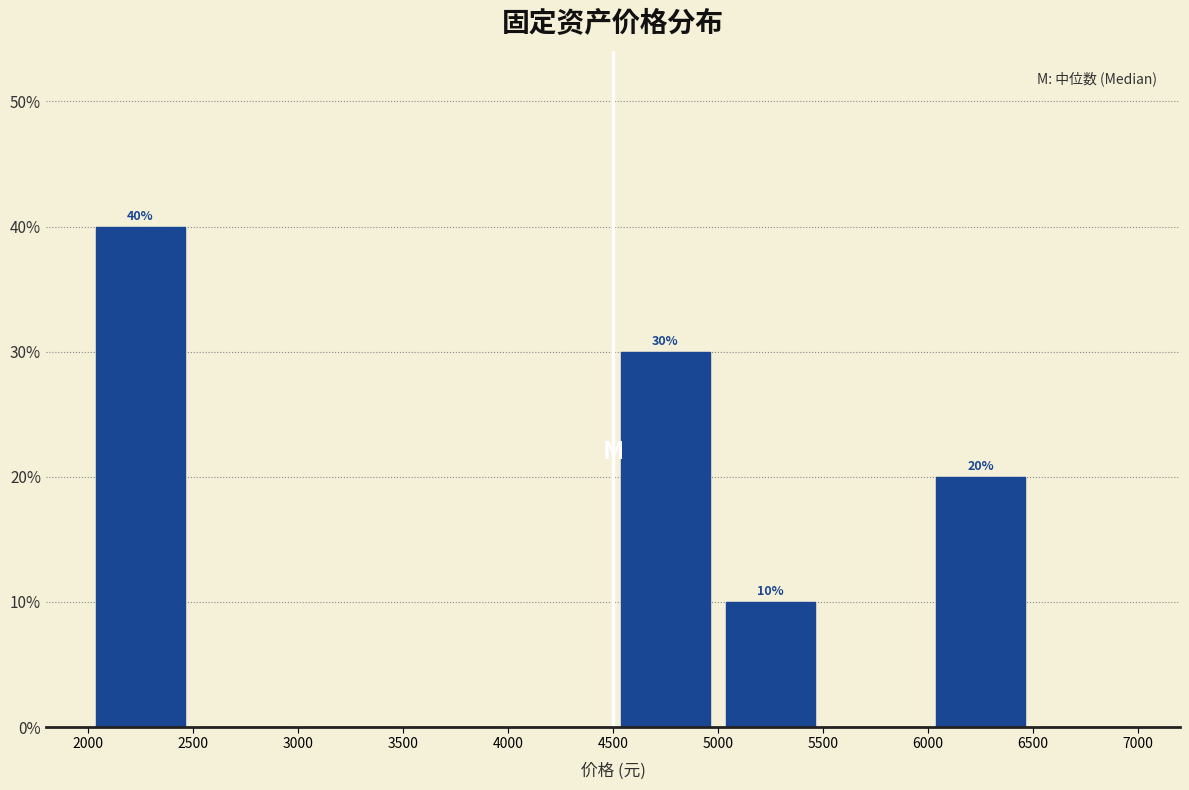

Which range on the x-axis has the tallest bar?

2000 to 2500